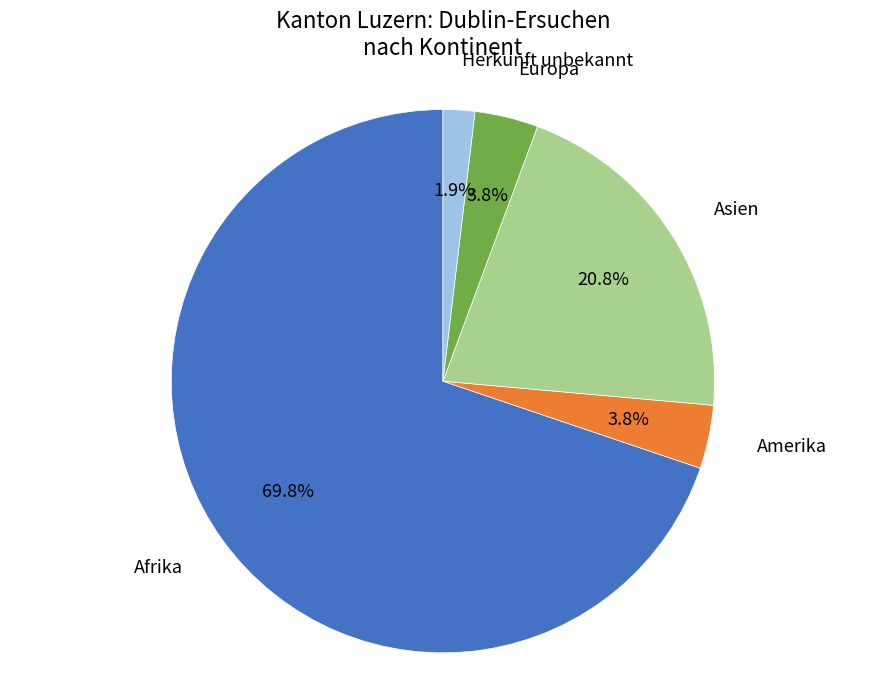

To the nearest percent, what is the combined percentage of Afrika and Amerika?

74%